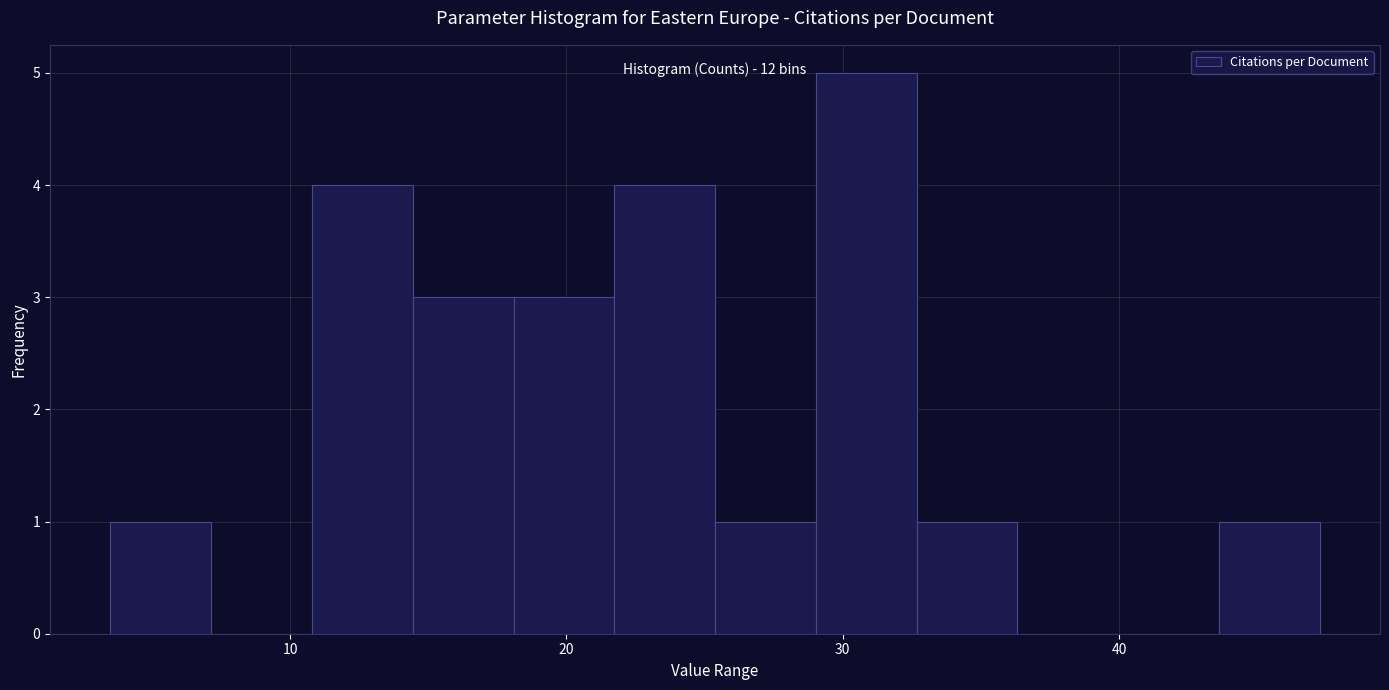

Around what value on the x-axis is the tallest bar? Give the approximate position of its centre, as read against the axis.

31